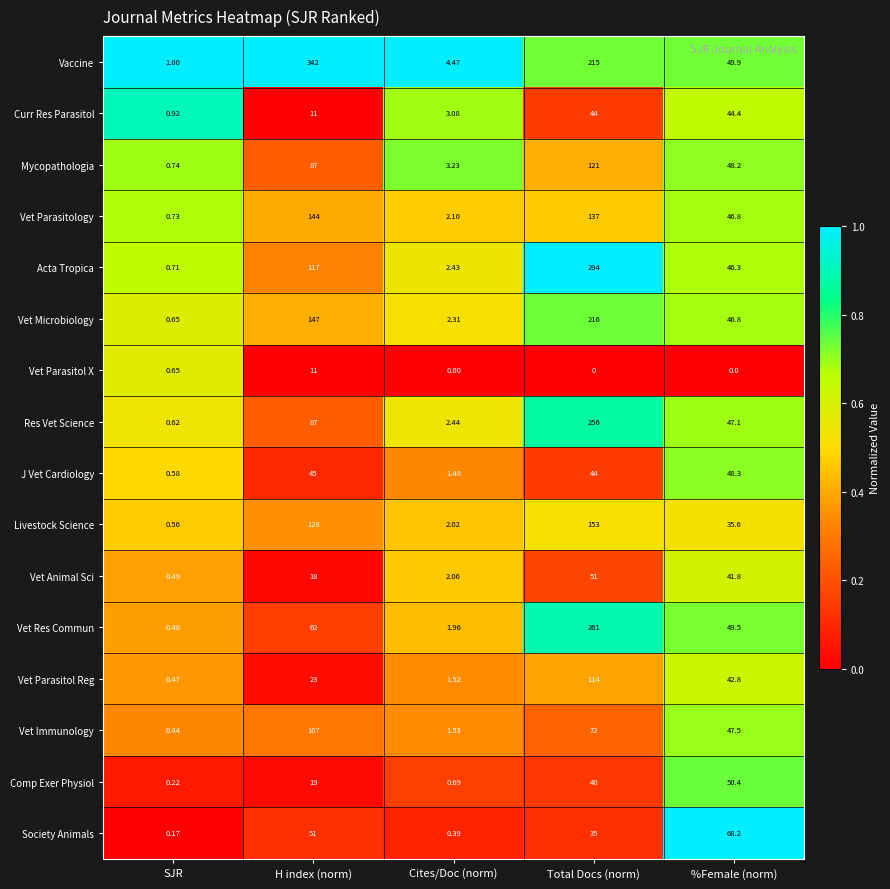

Is the value of Vet Parasitol X at SJR greater than the value of Vaccine at Total Docs (norm)?

No